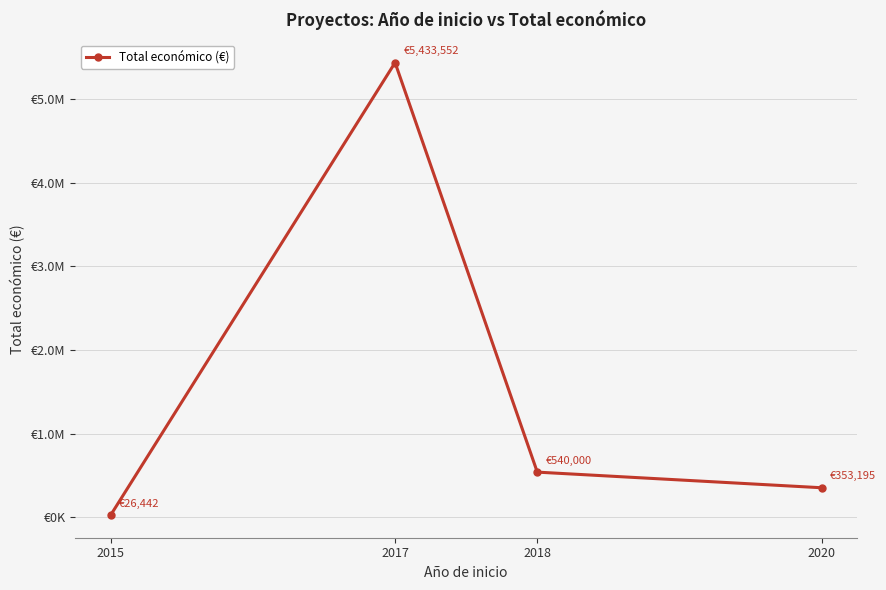

True or false: the data has more than 1 interior local peaks.

False